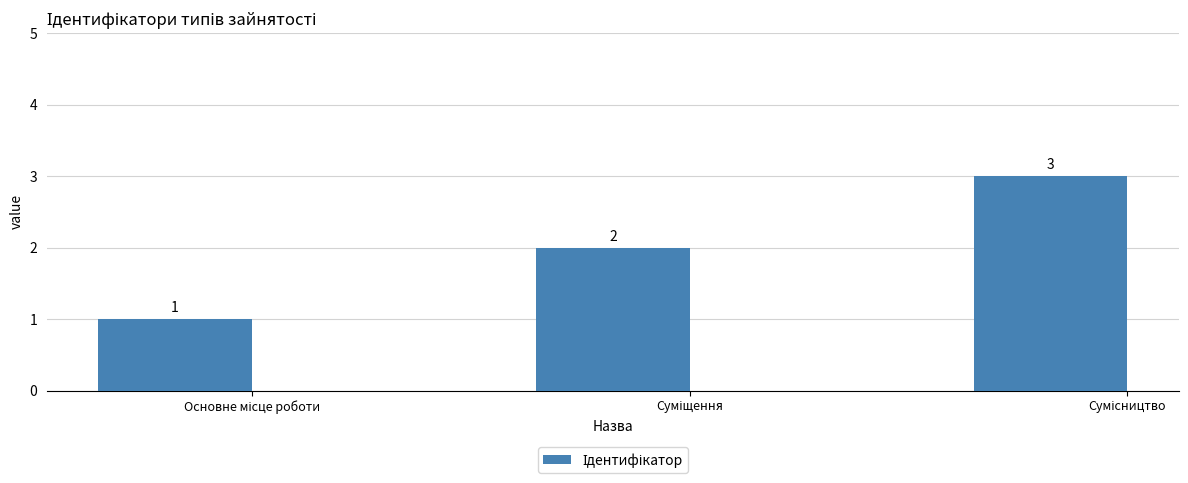

What is the value of the 1st bar from the left?

1